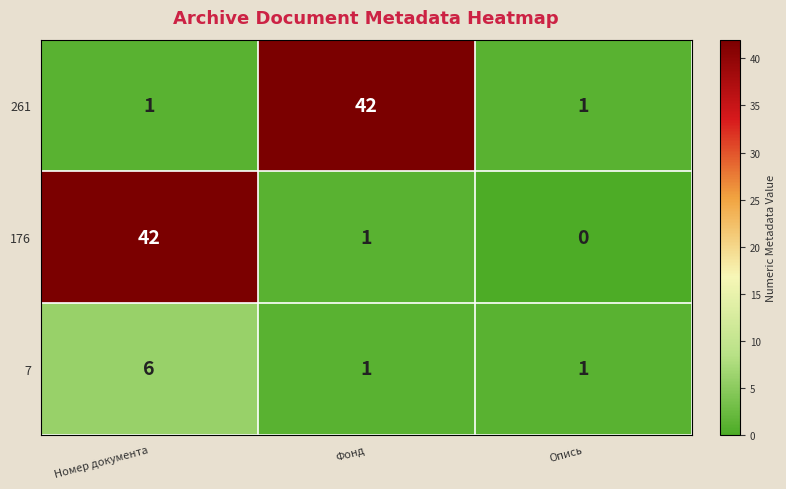

Rank the categories by 176 value from lowest to highest.

Опись, Фонд, Номер документа